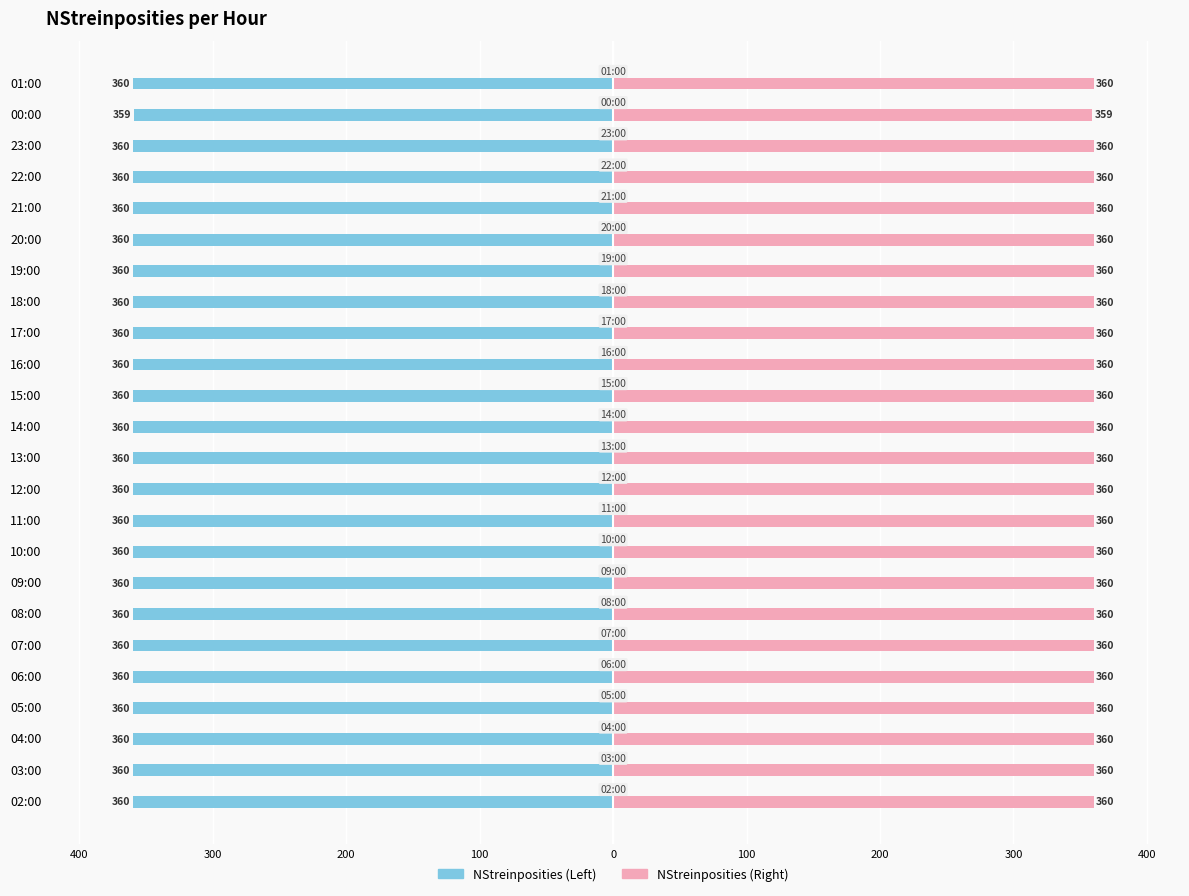

What is the value of the NStreinposities (Left) bar at the 1st from the left?

-360